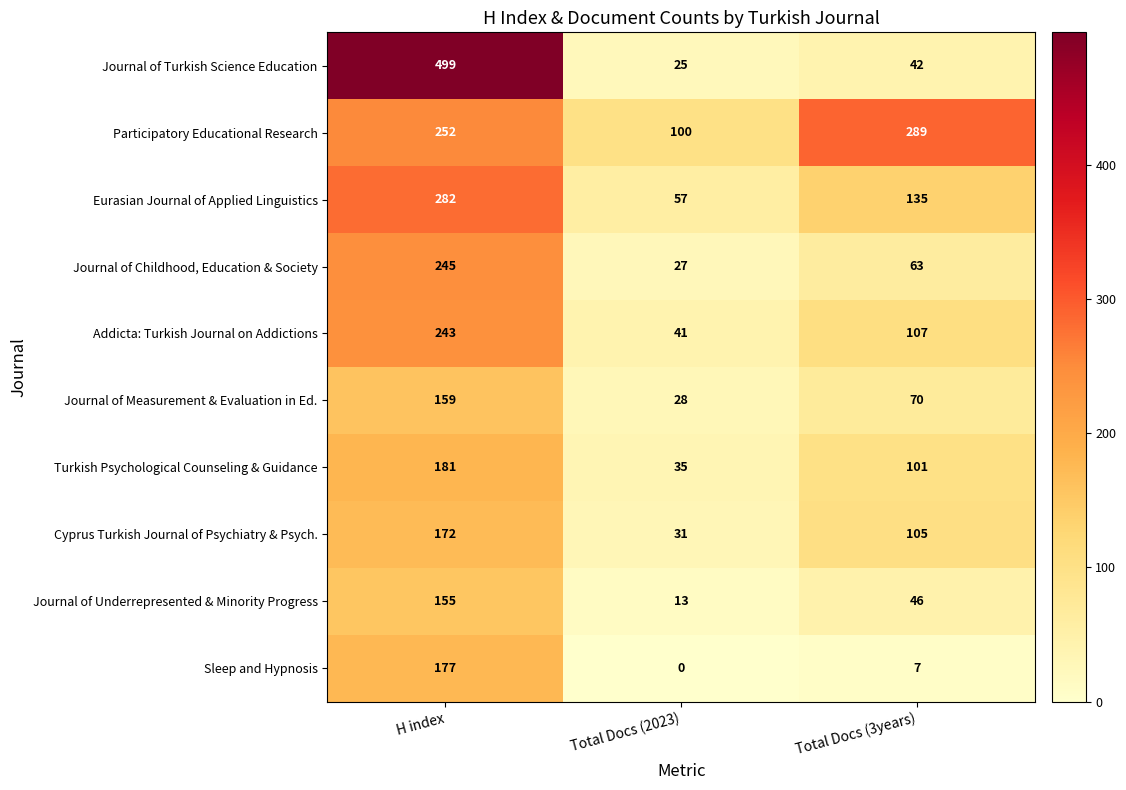

At which label does Journal of Measurement & Evaluation in Ed. first exceed 70?

H index